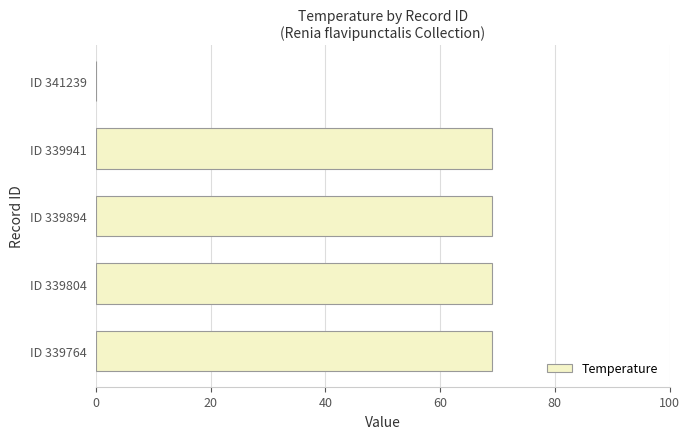

What is the maximum value shown in the chart?

69